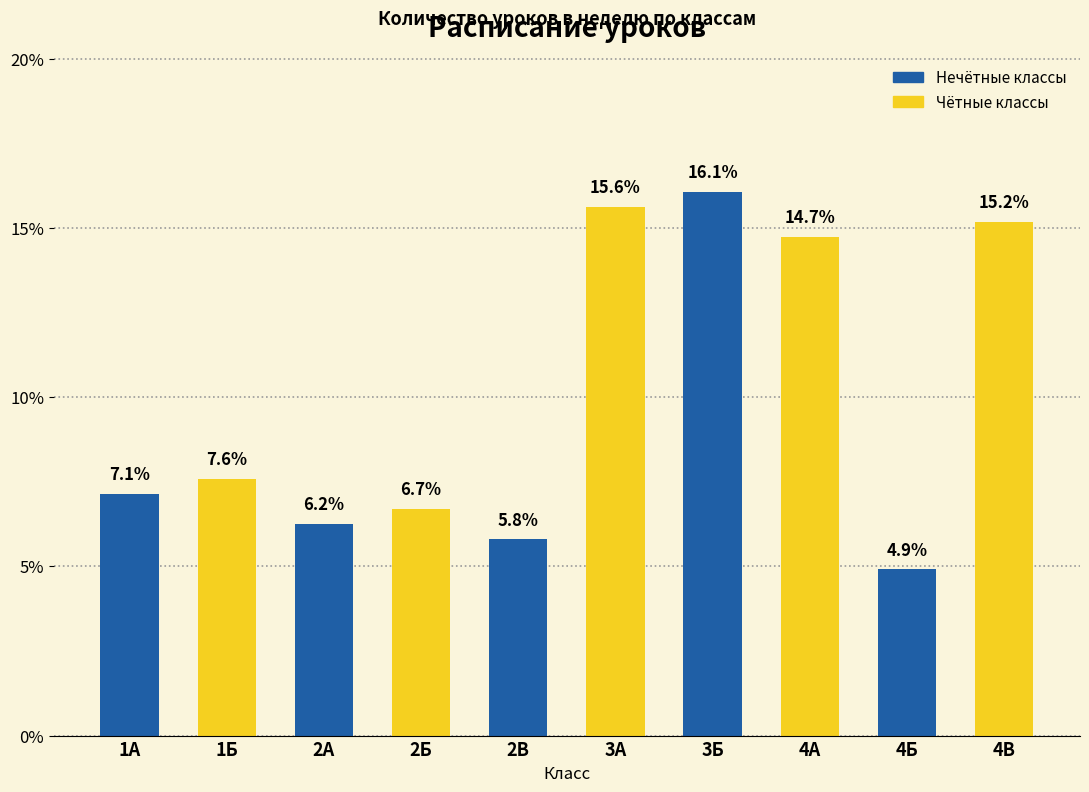

Rank the categories by value from highest to lowest.

3Б, 3А, 4В, 4А, 1Б, 1А, 2Б, 2А, 2В, 4Б